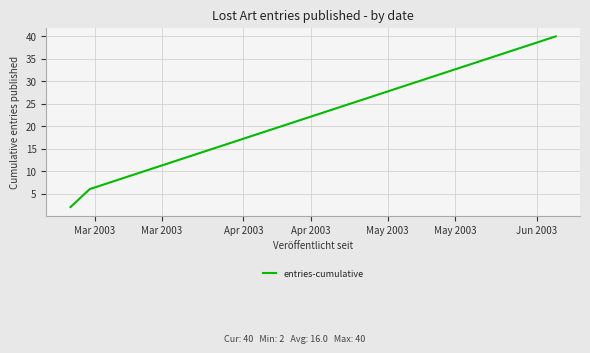

What is the maximum value shown in the chart?

40